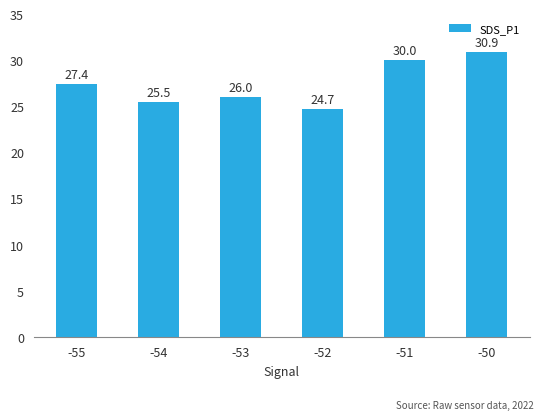

What is the smallest value displayed?

24.7